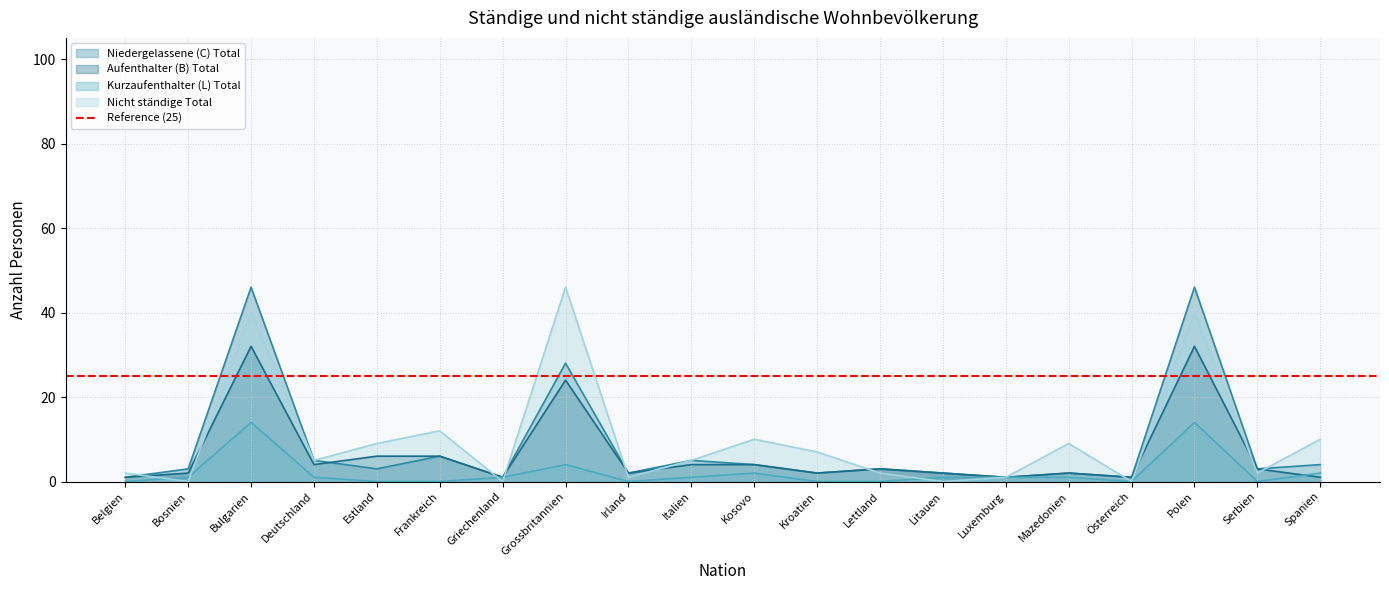

What is the difference between the Kurzaufenthalter (L) Total values at Litauen and Estland?

1